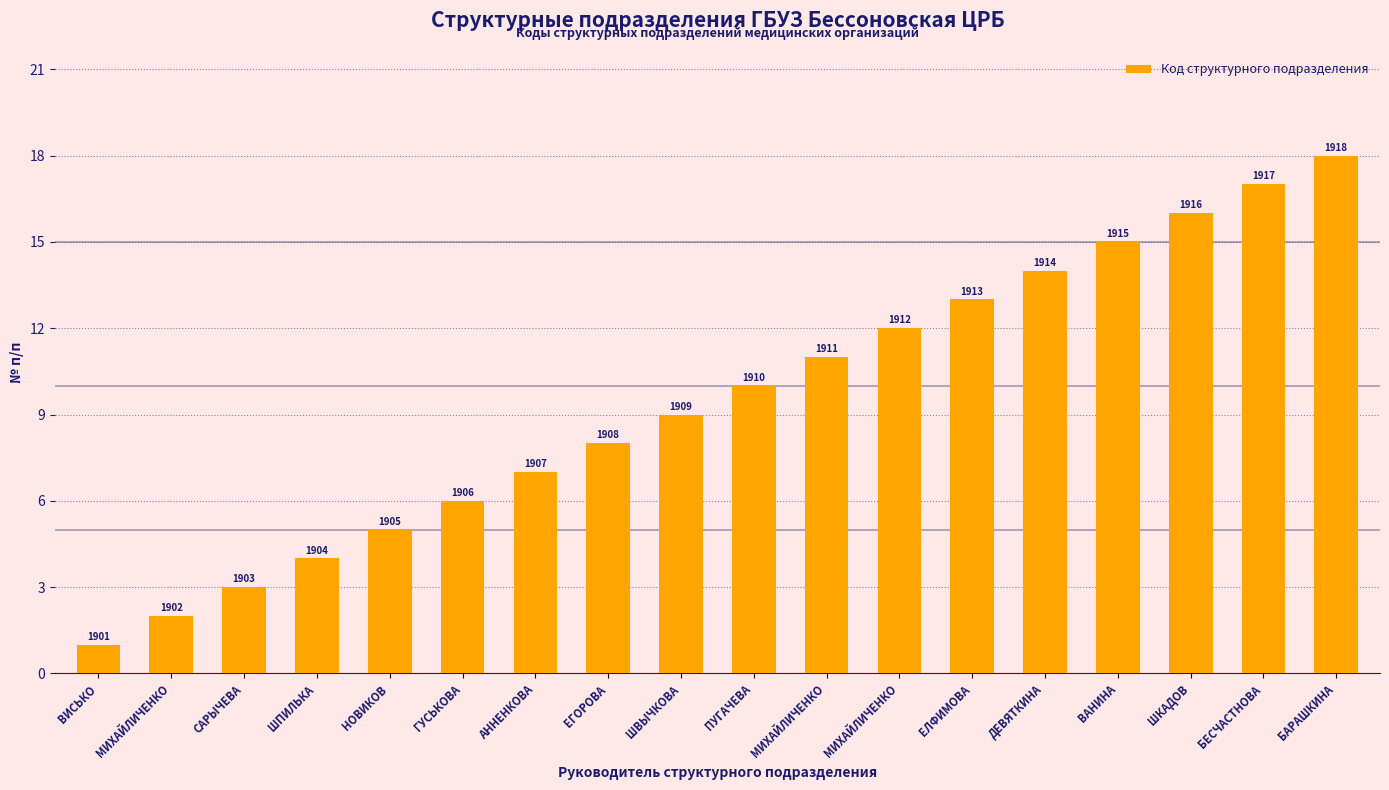

What is the value of the 16th bar from the left?

16